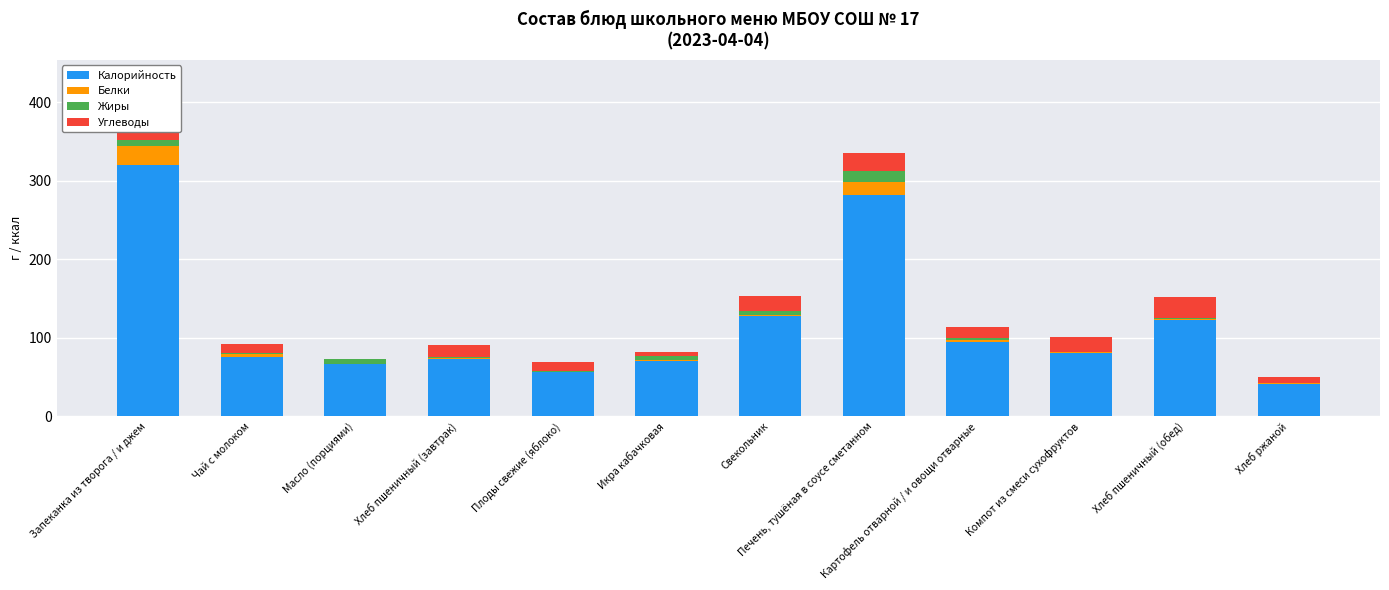

How many values in the Калорийность series exceed 81?

5